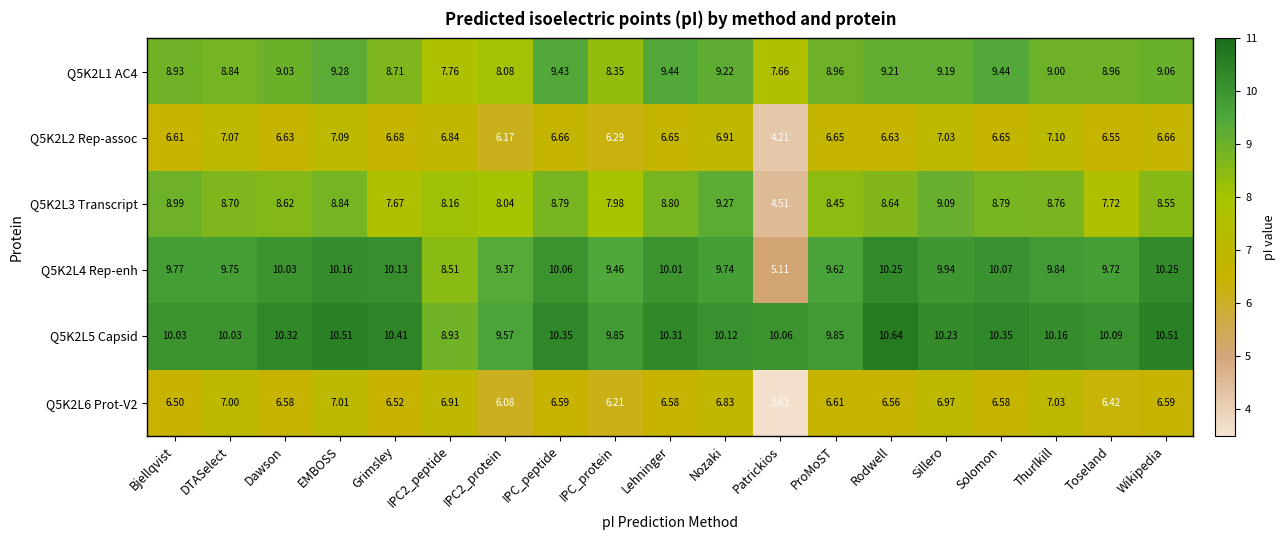

What is the spread (max minus min) of values at Grimsley?

3.9